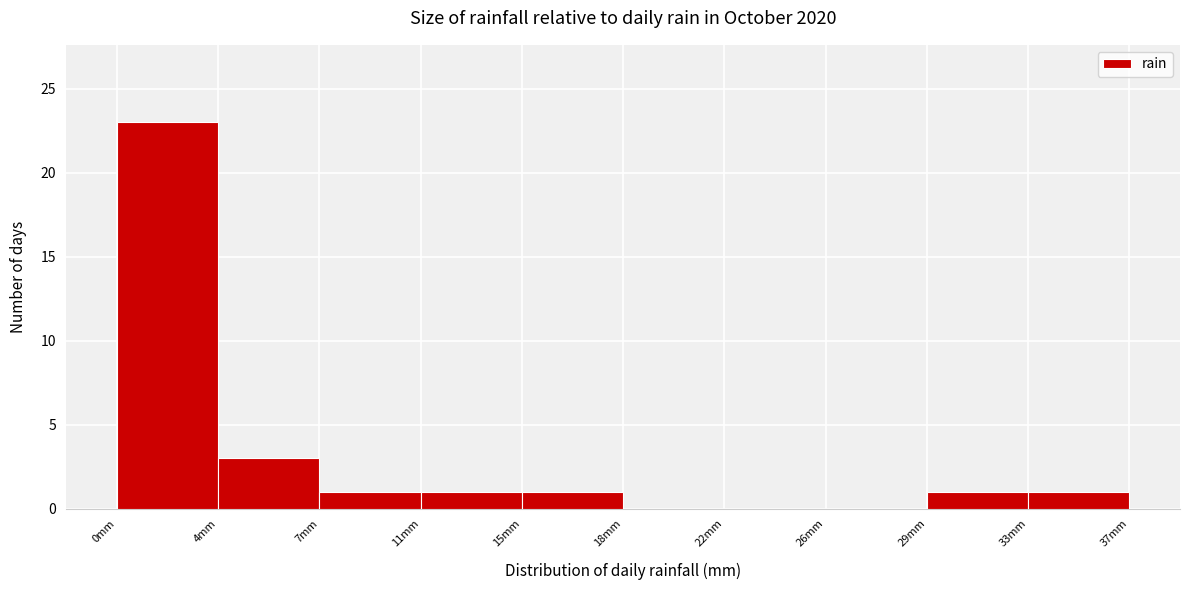

How tall is the bar that spans 11.0 to 14.5 on the x-axis? Neither the bar edges nor the heights are printed on the chart, so give them approximately, as read against the axes.

1